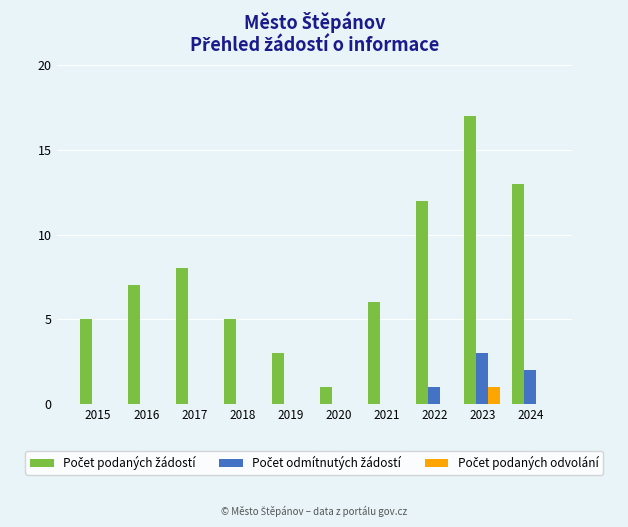

How many groups of bars are there?

10